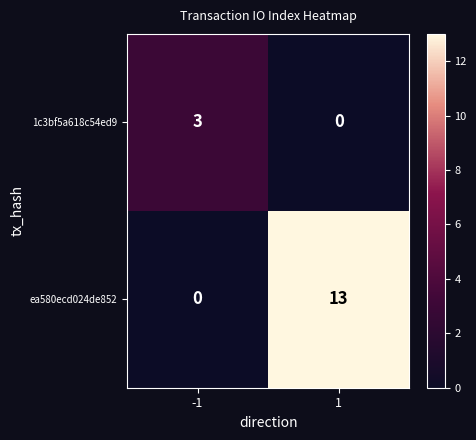

At 1, list the series in order from largest to smallest.

ea580ecd024de852, 1c3bf5a618c54ed9